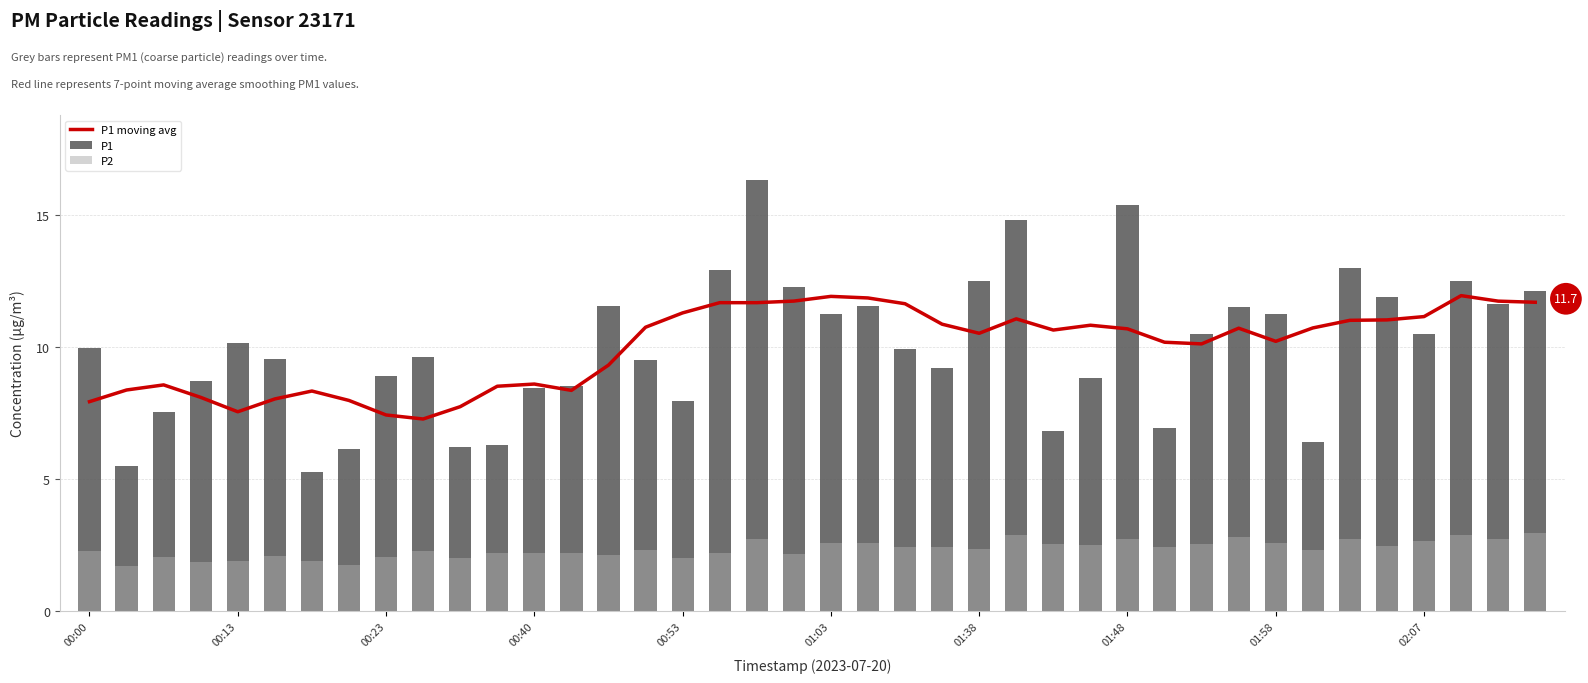

What is the difference between the maximum and minimum values in the P2 series?

1.3